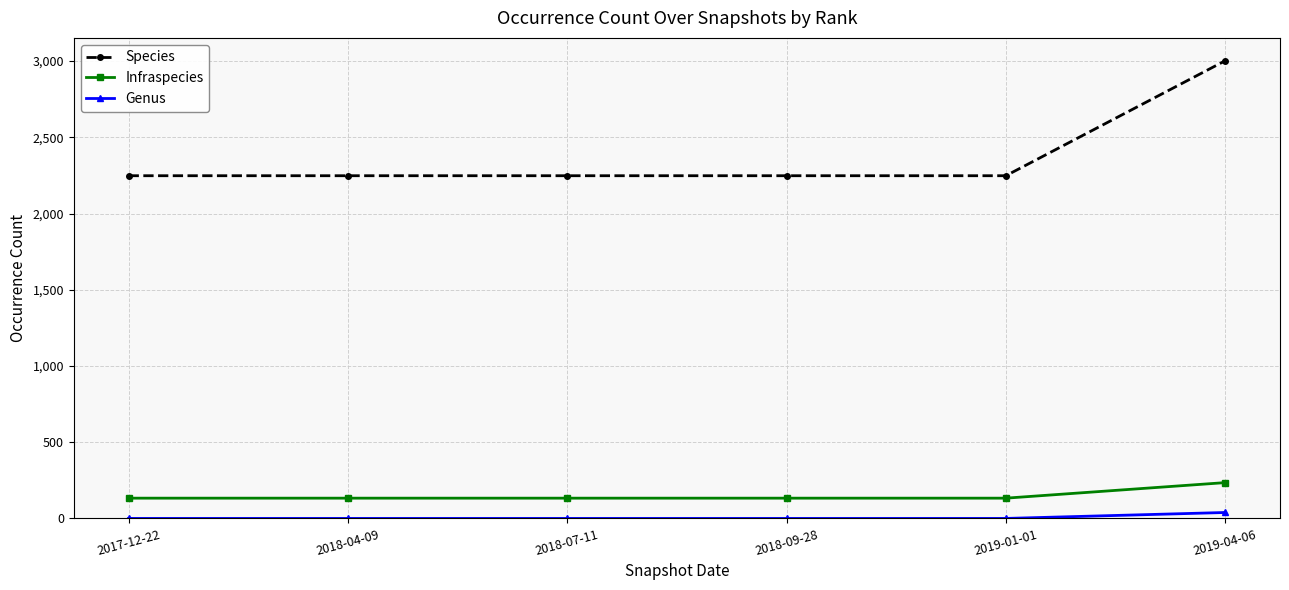

True or false: Species and Genus intersect in this chart.

False